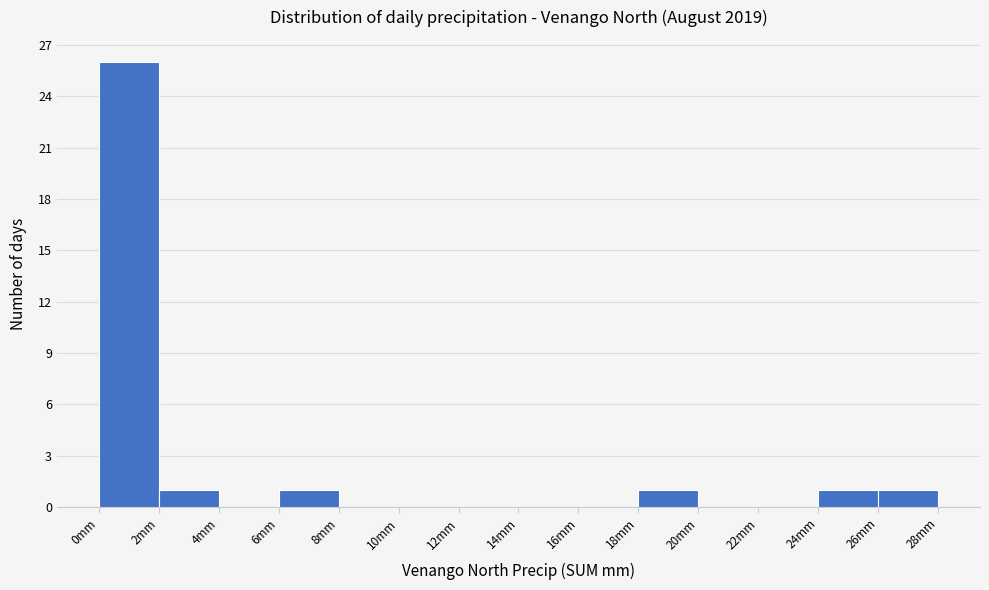

How tall is the bar that spans 2 to 4 on the x-axis? The values are not printed on the chart, so give them approximately, as read against the axis.

1